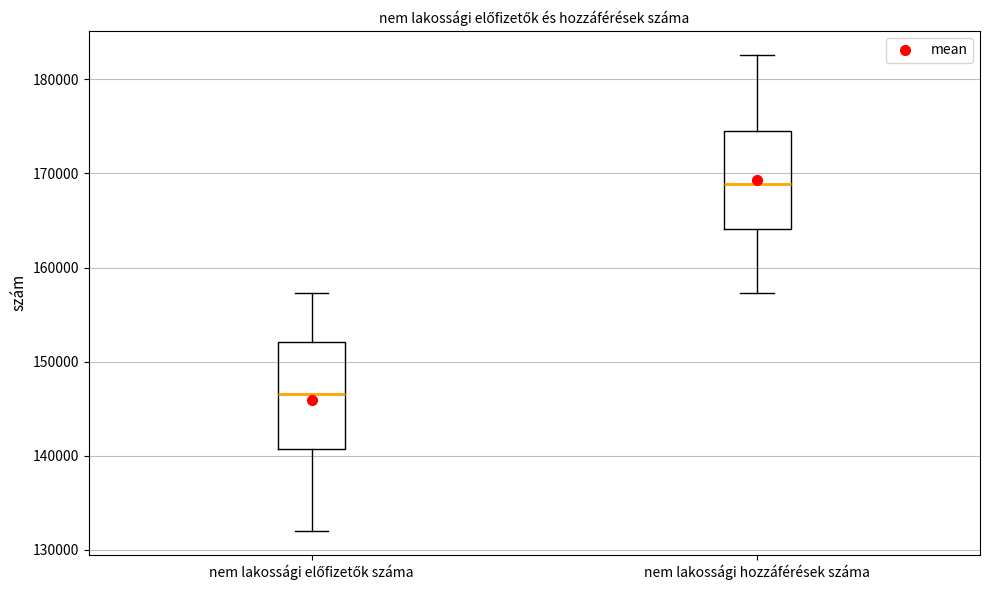

Reading left to right, read every box against the y-axis: the position of its median line, the range the box covers, and the ends of its whiskers. The values are not printed on the chart, so give them approximately, as read against the axis.

nem lakossági előfizetők száma: median 147000, box 141000 to 152000, whiskers 132000 to 157000
nem lakossági hozzáférések száma: median 169000, box 164000 to 174000, whiskers 157000 to 183000